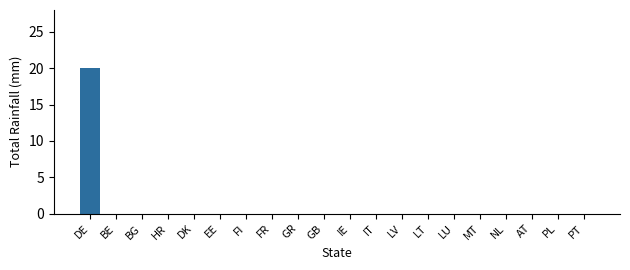

Reading right to left, what are all the values shown in this chart?

PT=0	PL=0	AT=0	NL=0	MT=0	LU=0	LT=0	LV=0	IT=0	IE=0	GB=0	GR=0	FR=0	FI=0	EE=0	DK=0	HR=0	BG=0	BE=0	DE=20